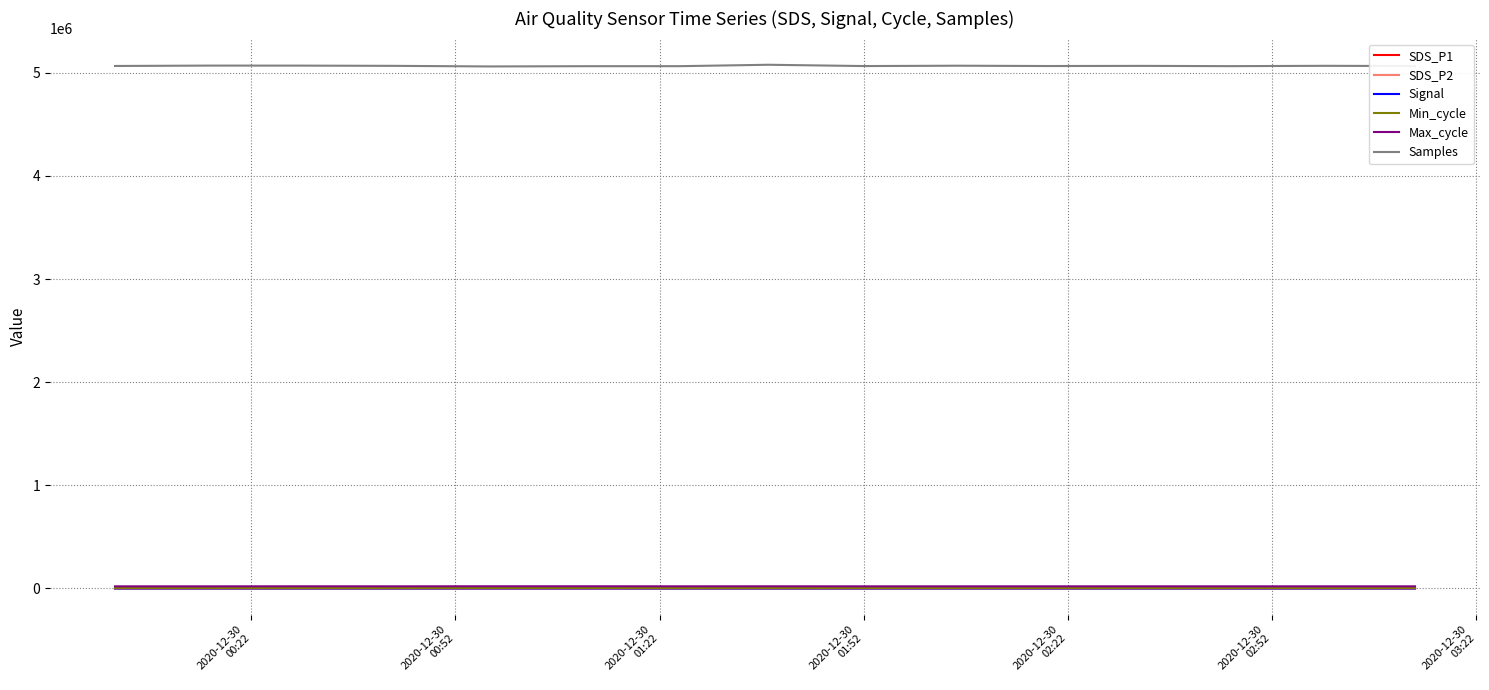

True or false: Samples and Signal intersect in this chart.

False